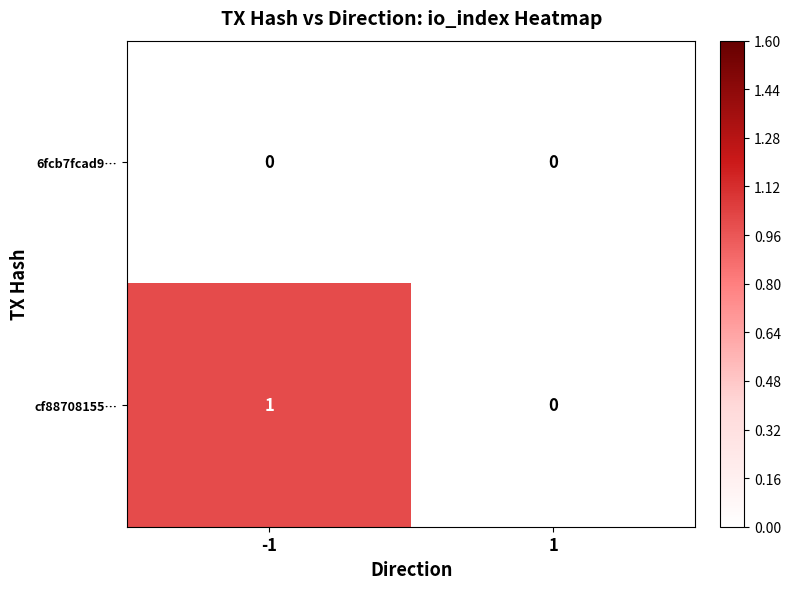

How many data points does each series have?

2